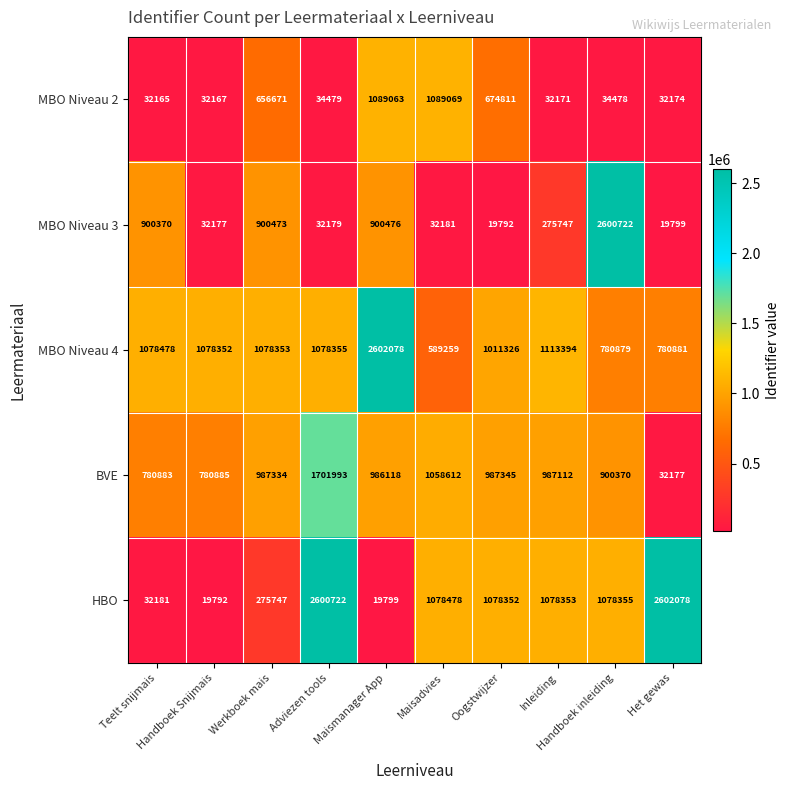

What is the sum of all HBO values?

9863857